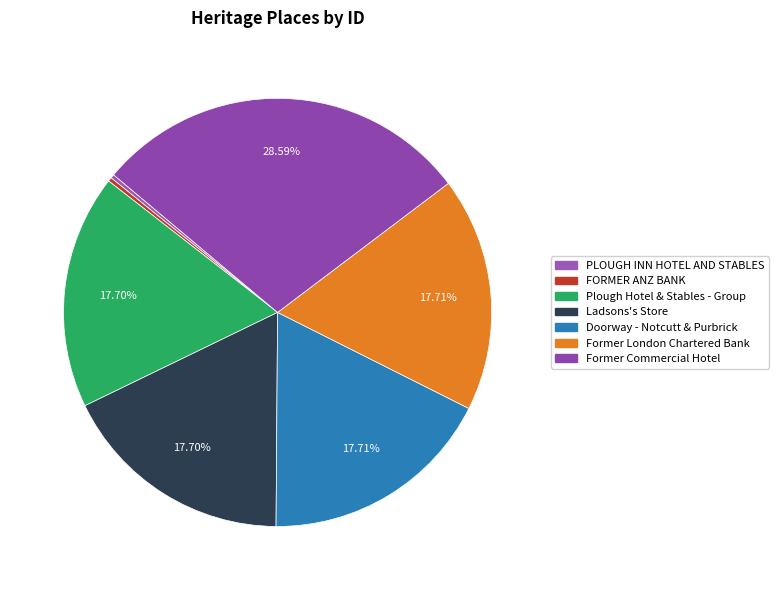

Rank the categories by value from lowest to highest.

PLOUGH INN HOTEL AND STABLES, FORMER ANZ BANK, Plough Hotel & Stables - Group, Ladsons's Store, Doorway - Notcutt & Purbrick, Former London Chartered Bank, Former Commercial Hotel